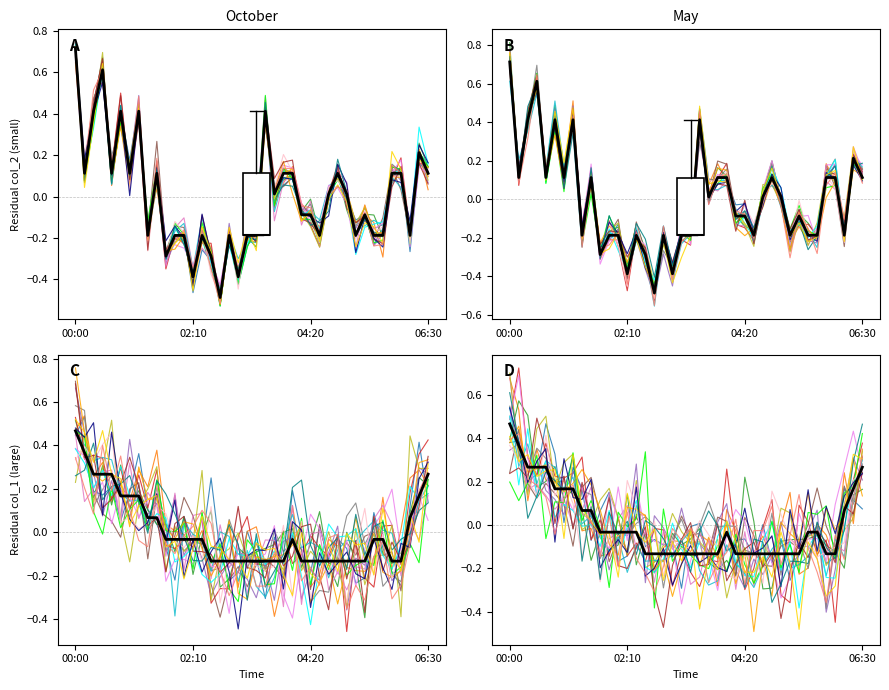

What is the difference between the col_1 values at 17 and 39?

0.4